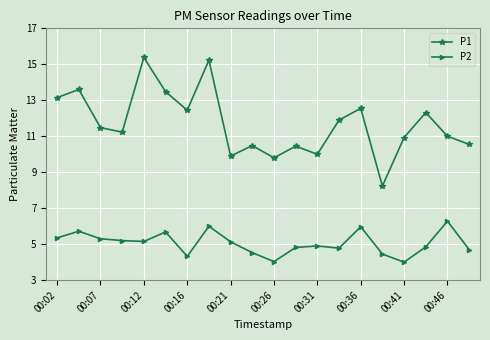

Rank the series by their average value, from lowest to highest.

P2, P1